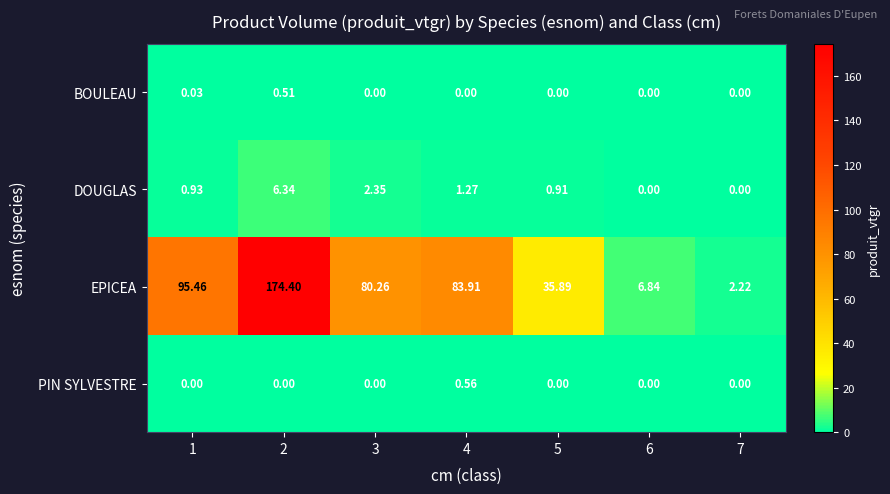

Which series has the largest total across all categories?

EPICEA